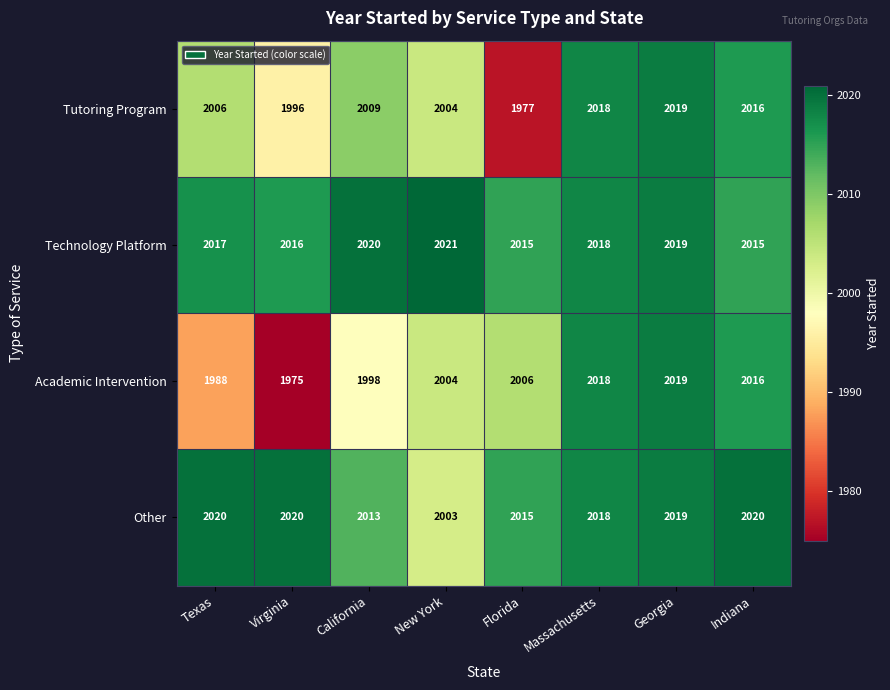

How many distinct data groups are displayed?

4